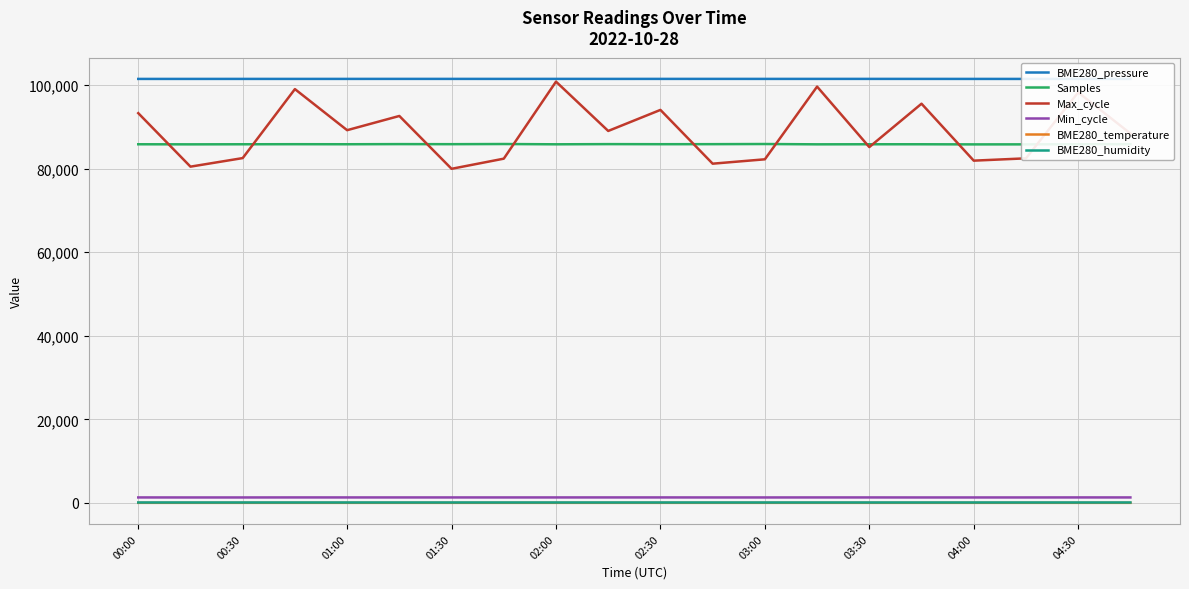

In Min_cycle, how many points are higher than both neighbors (excluding endpoints)?

2